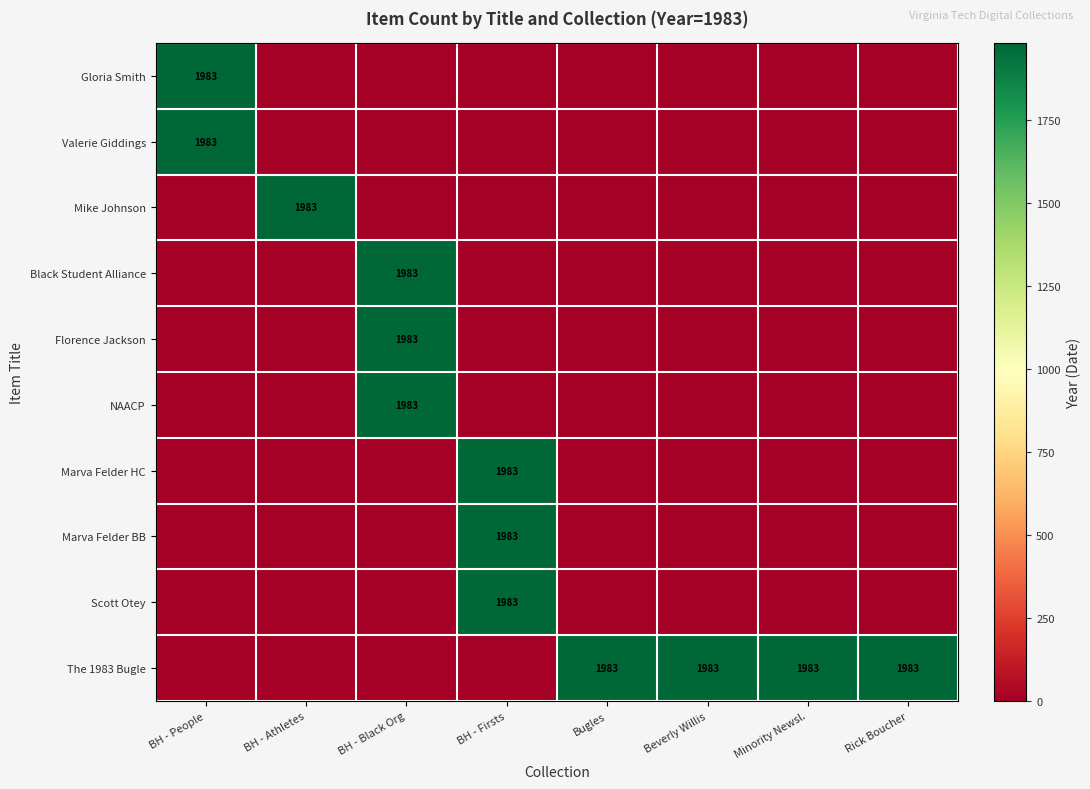

At how many categories does at least one series exceed 631?

8